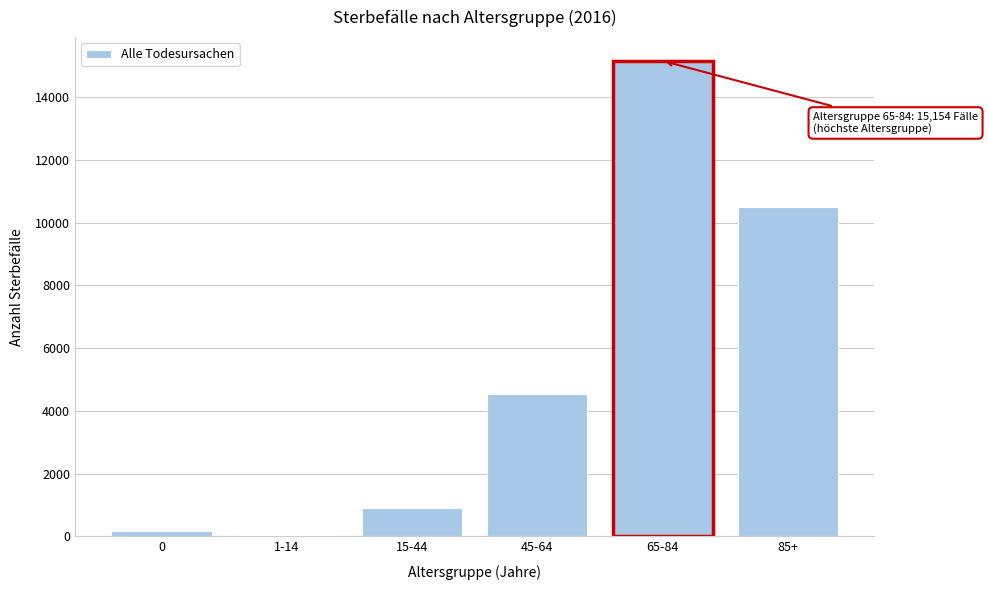

Reading left to right, what are all the values shown in this chart?

0=154	1-14=44	15-44=904	45-64=4522	65-84=15154	85+=10505